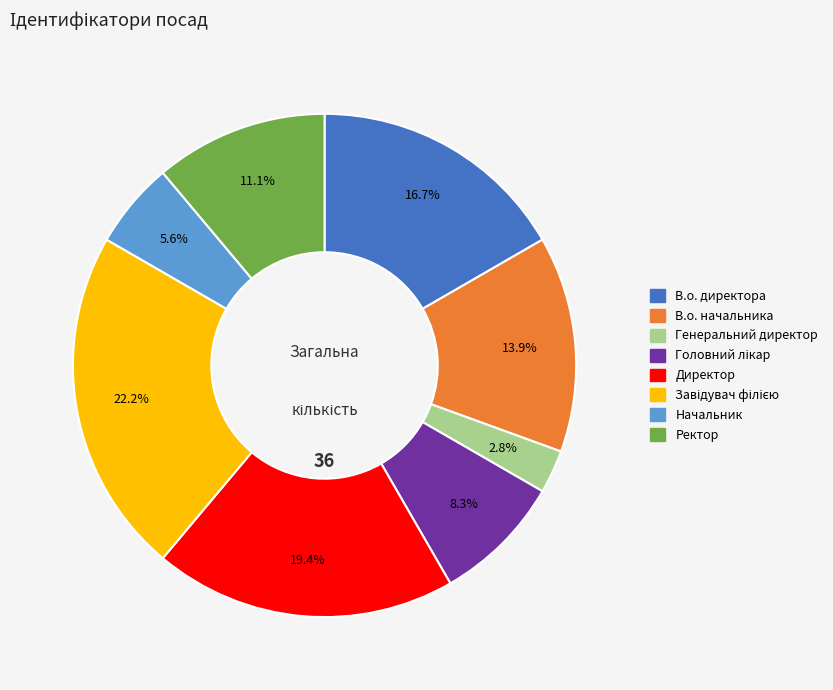

Between В.о. начальника and Директор, which is larger?

Директор